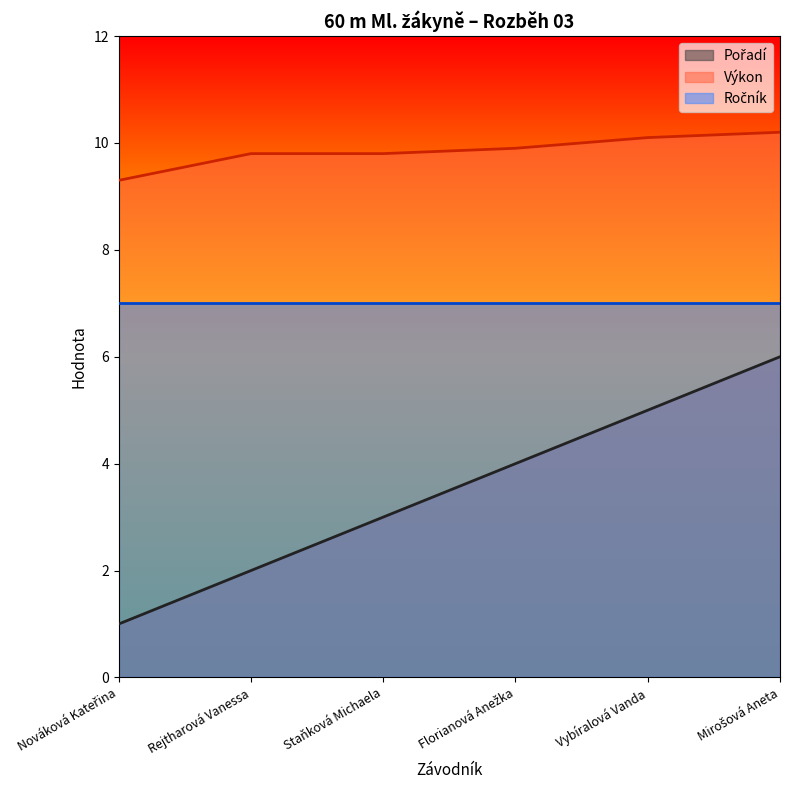

What position from the right is Vybíralová Vanda?

2